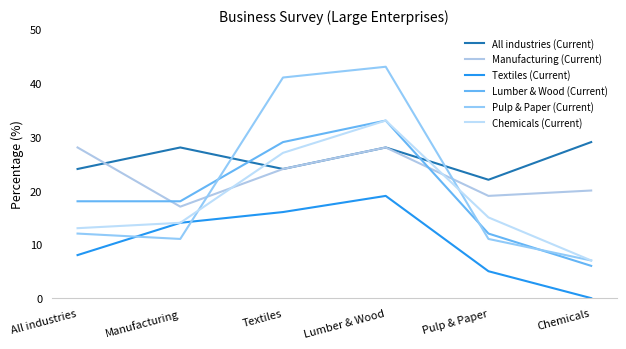

What is the difference between the Manufacturing (Current) values at Manufacturing and Lumber & Wood?

11